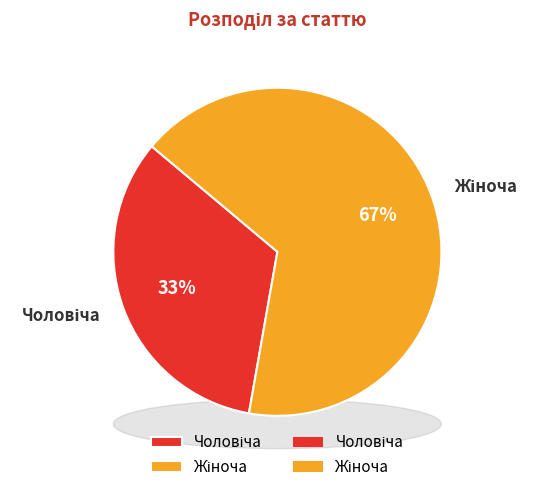

Does Чоловіча represent more than half of the total?

No